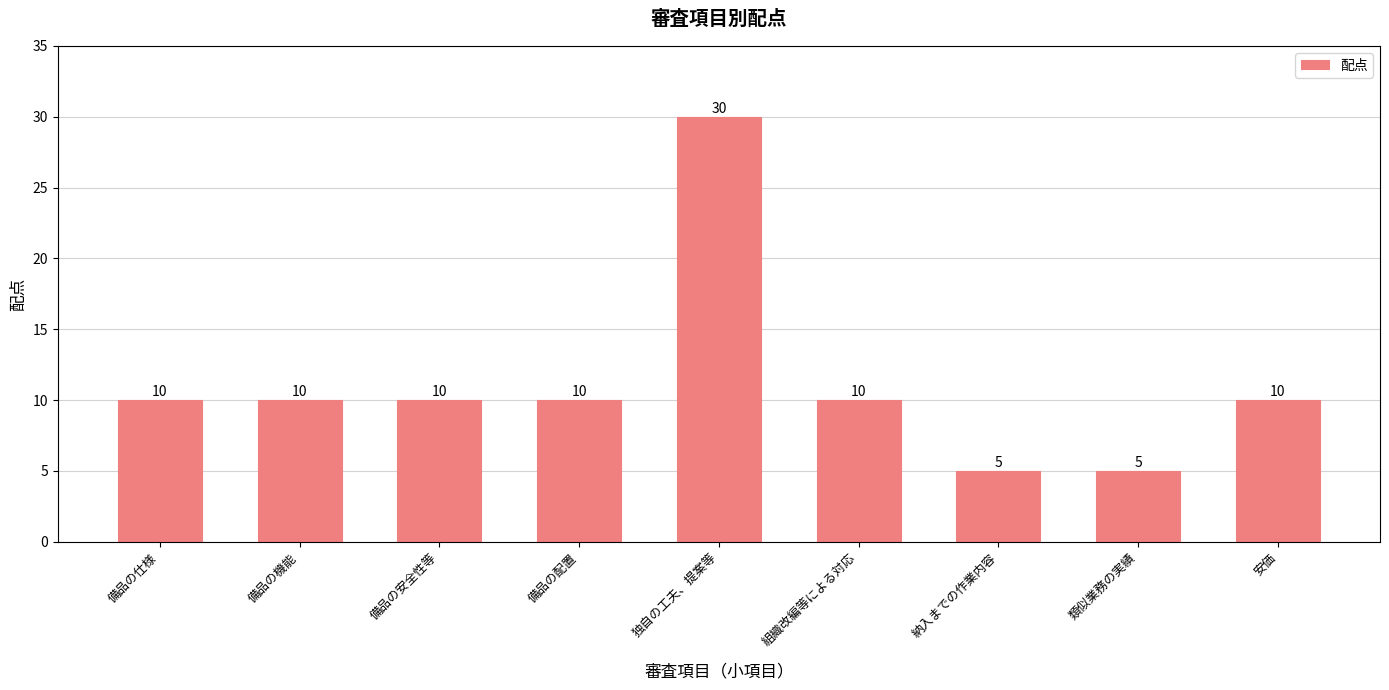

Reading right to left, extract all data points from this chart.

安価=10	類似業務の実績=5	納入までの作業内容=5	組織改編等による対応=10	独自の工夫、提案等=30	備品の配置=10	備品の安全性等=10	備品の機能=10	備品の仕様=10